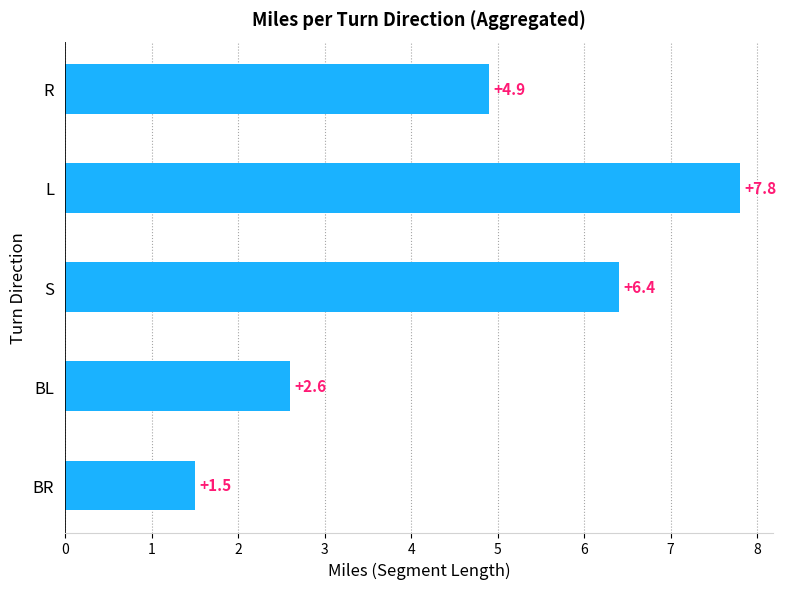

What is the change in value from L to BL?

-5.2